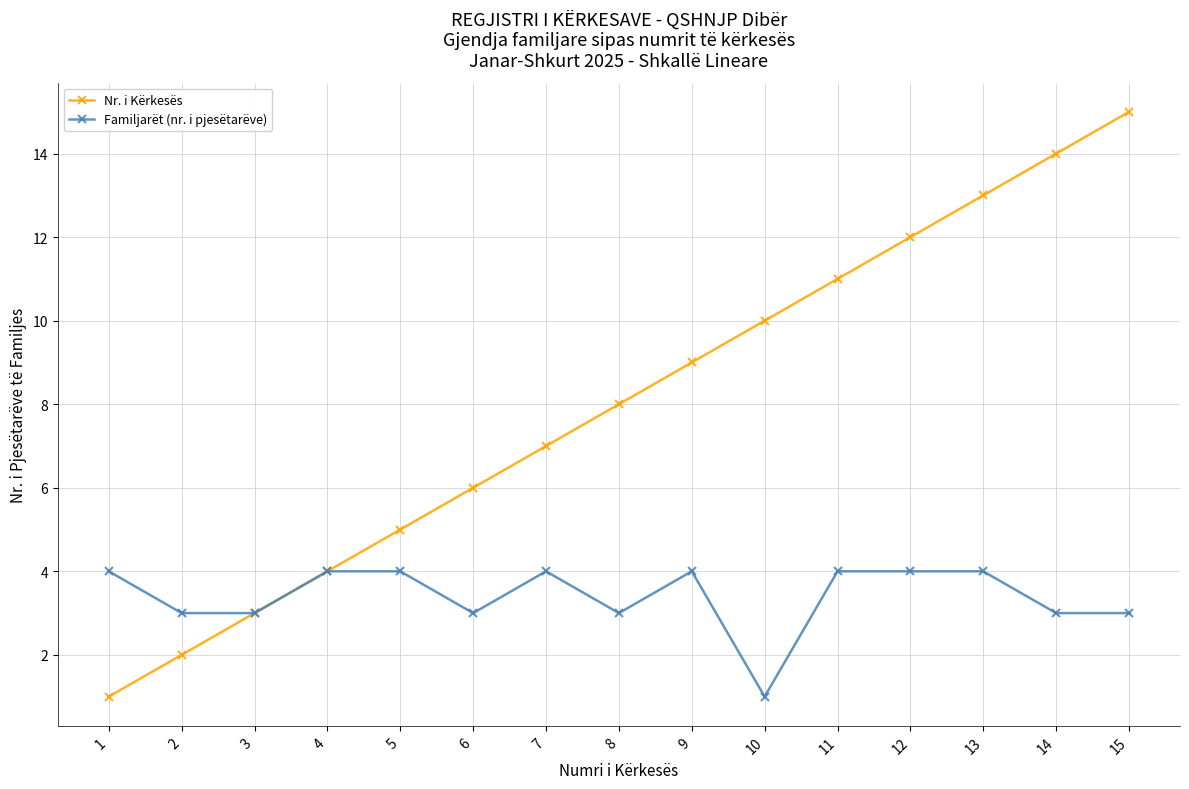

What is the maximum value shown in the chart?

15